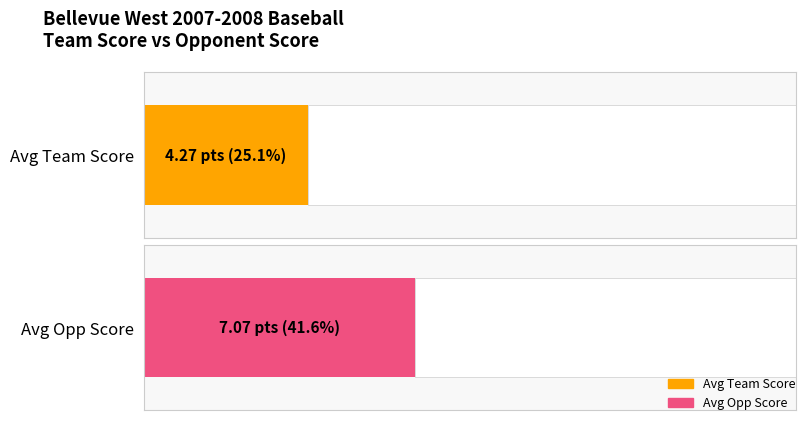

True or false: Opp Score has a value of 29 at Bellevue East.

False